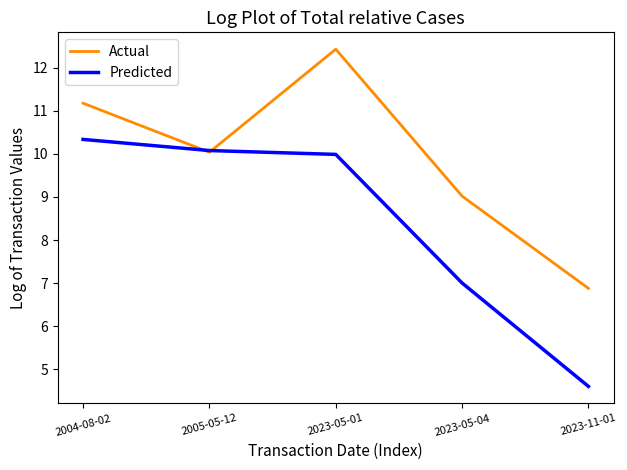

What is the maximum value shown in the chart?

12.4